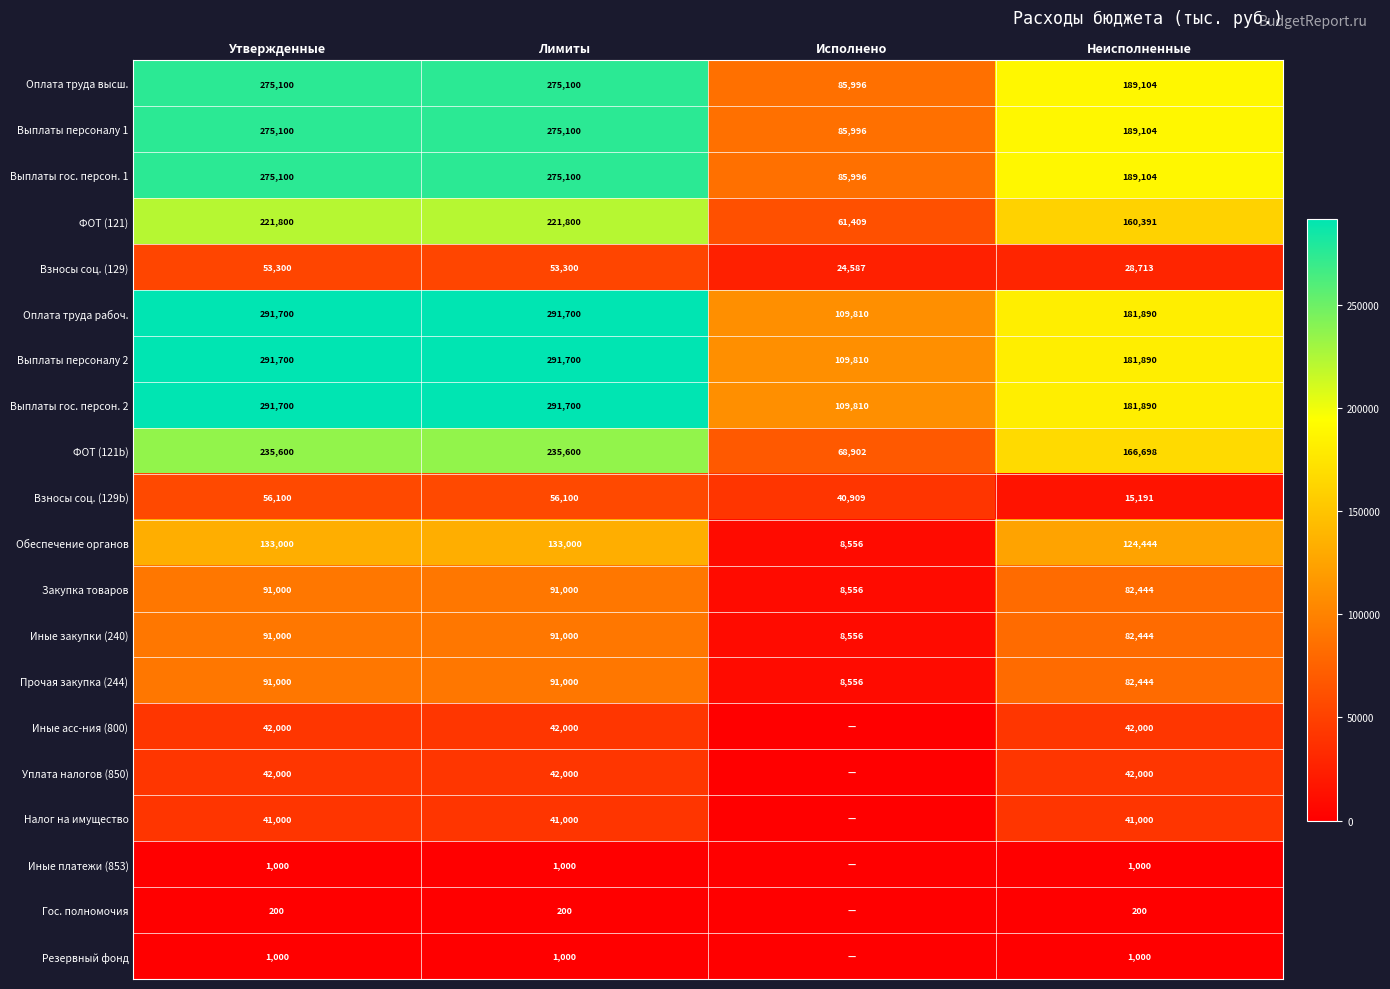

What is the difference between the highest and lowest values at Неисполненные?

188904